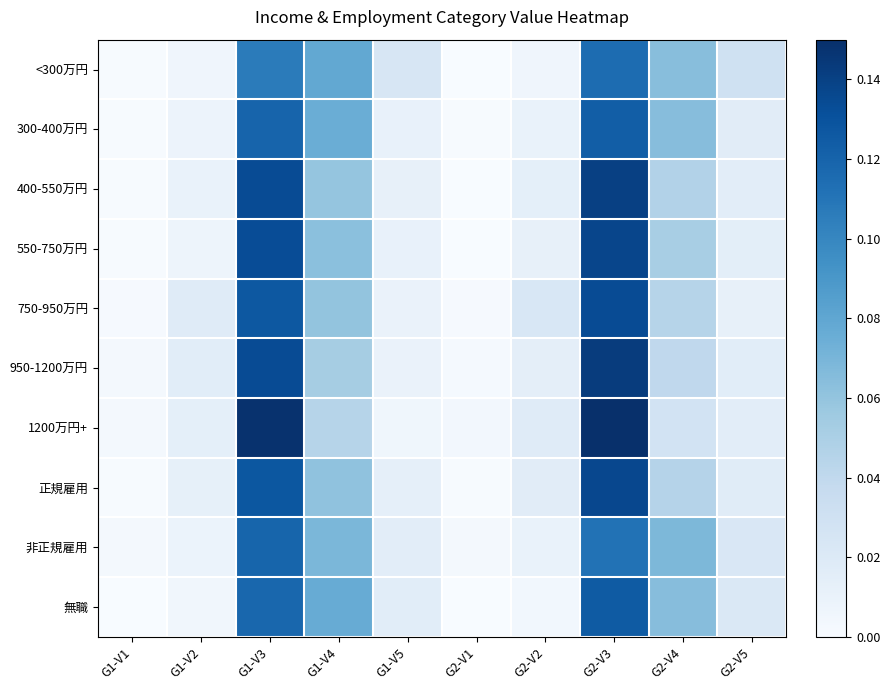

Between G2-V1 and G2-V3, which is larger?

G2-V3